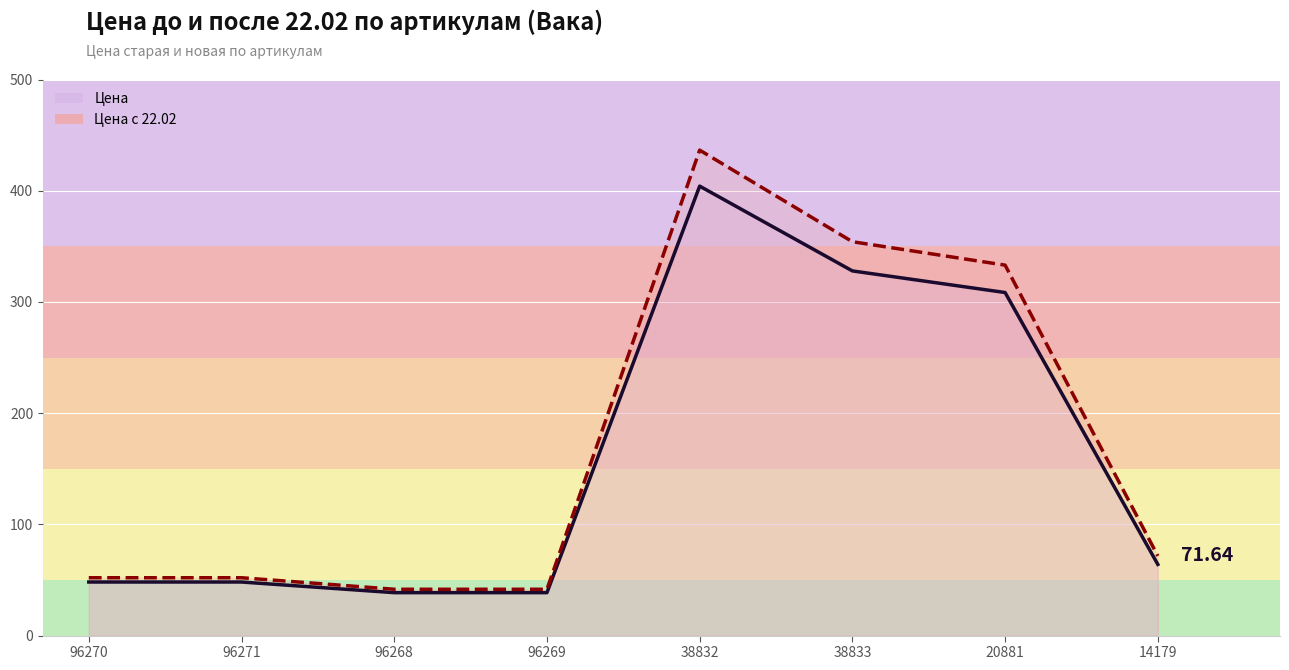

How many data points does each series have?

8